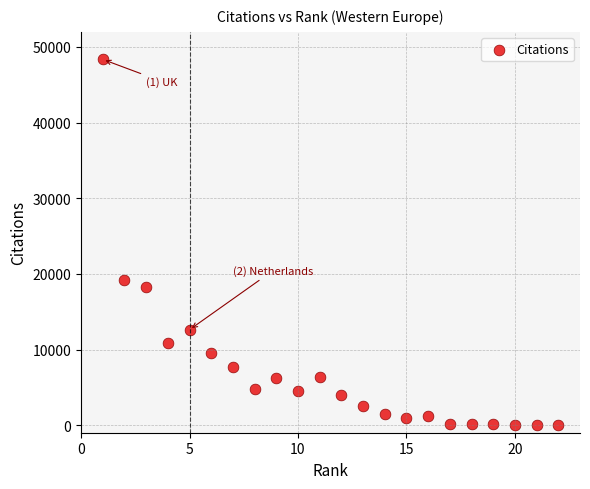

What is the range of X values (max minus min)?

21